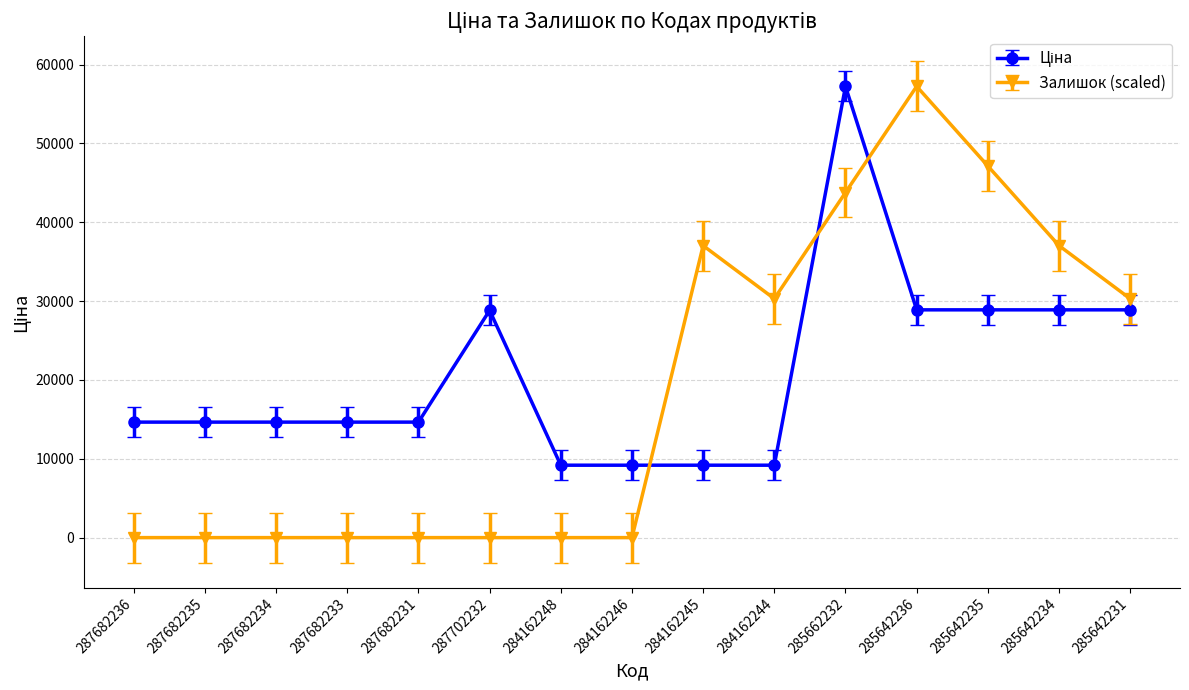

What is the maximum value for Залишок (scaled)?

57235.5